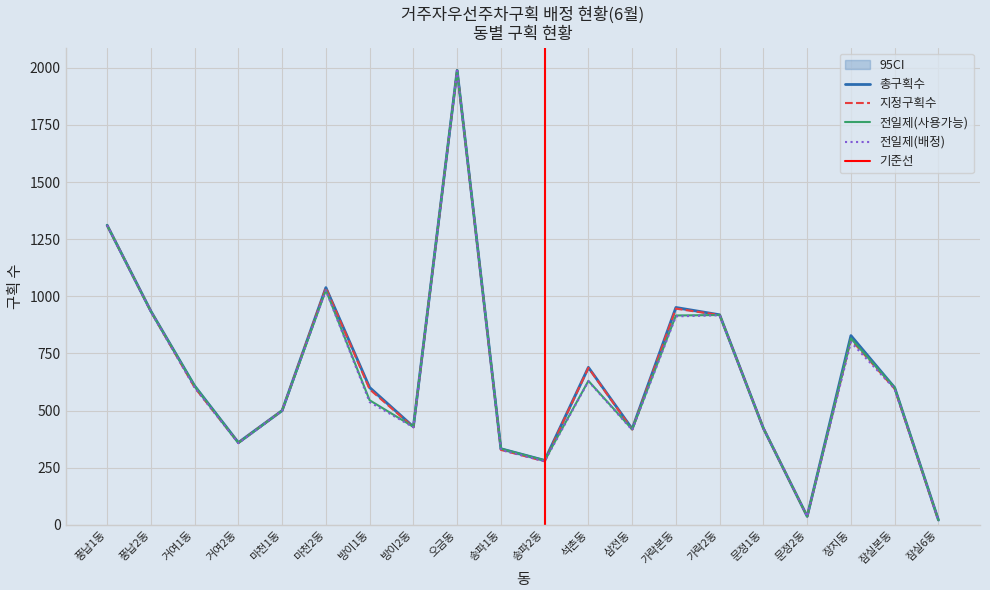

Where does the 지정구획수 series first go above 595?

풍납1동